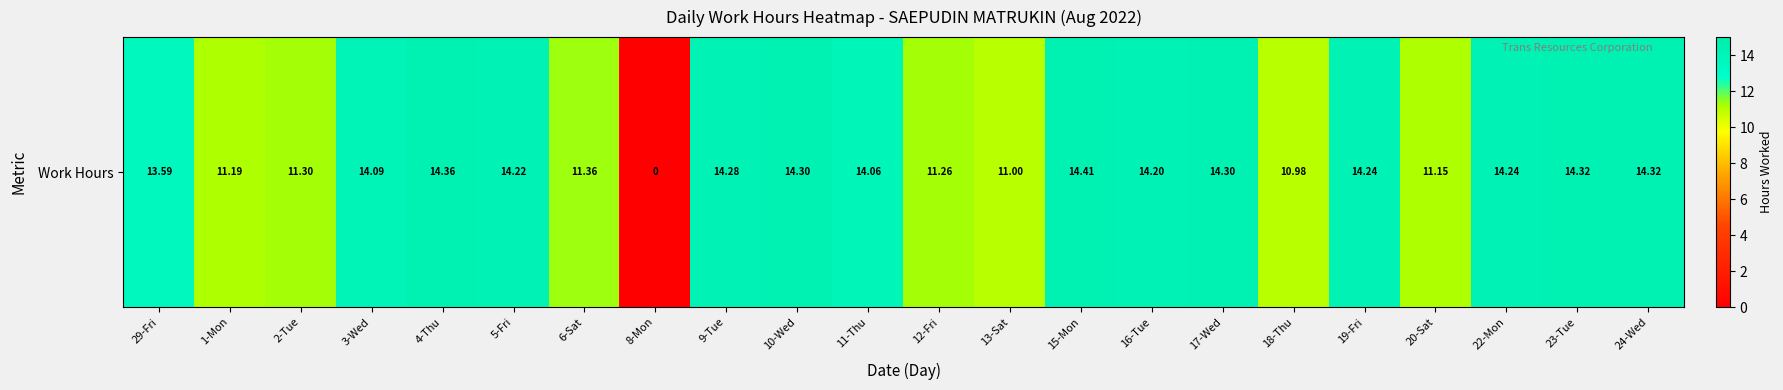

What is the sum of the values at 15-Mon and 2-Tue?

25.7